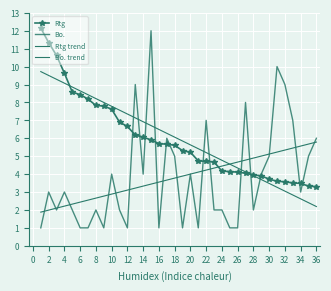

How many lines are shown in the chart?

4